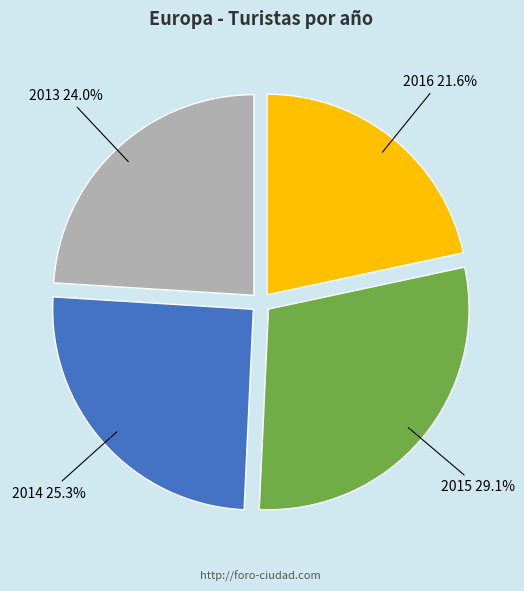

Between 2016 and 2015, which is larger?

2015